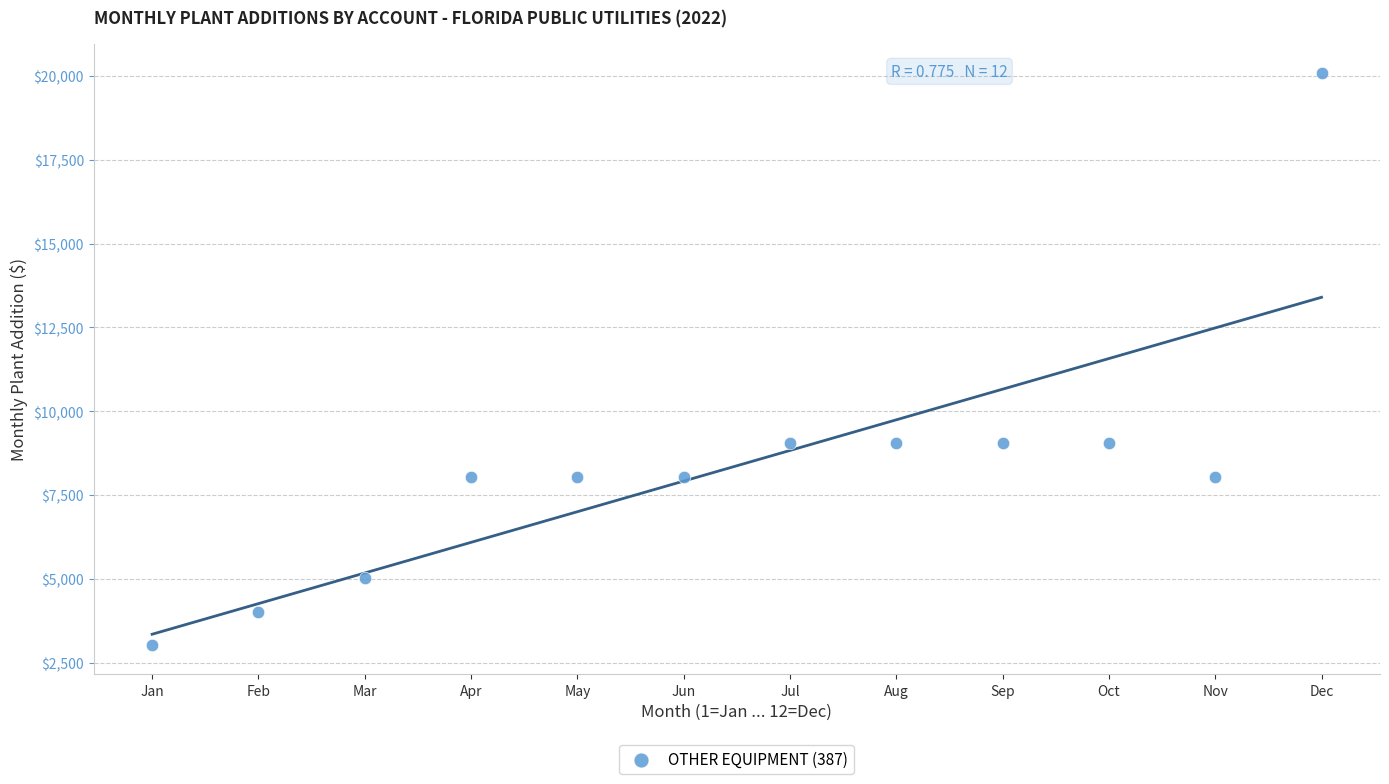

What is the range of X values (max minus min)?

11